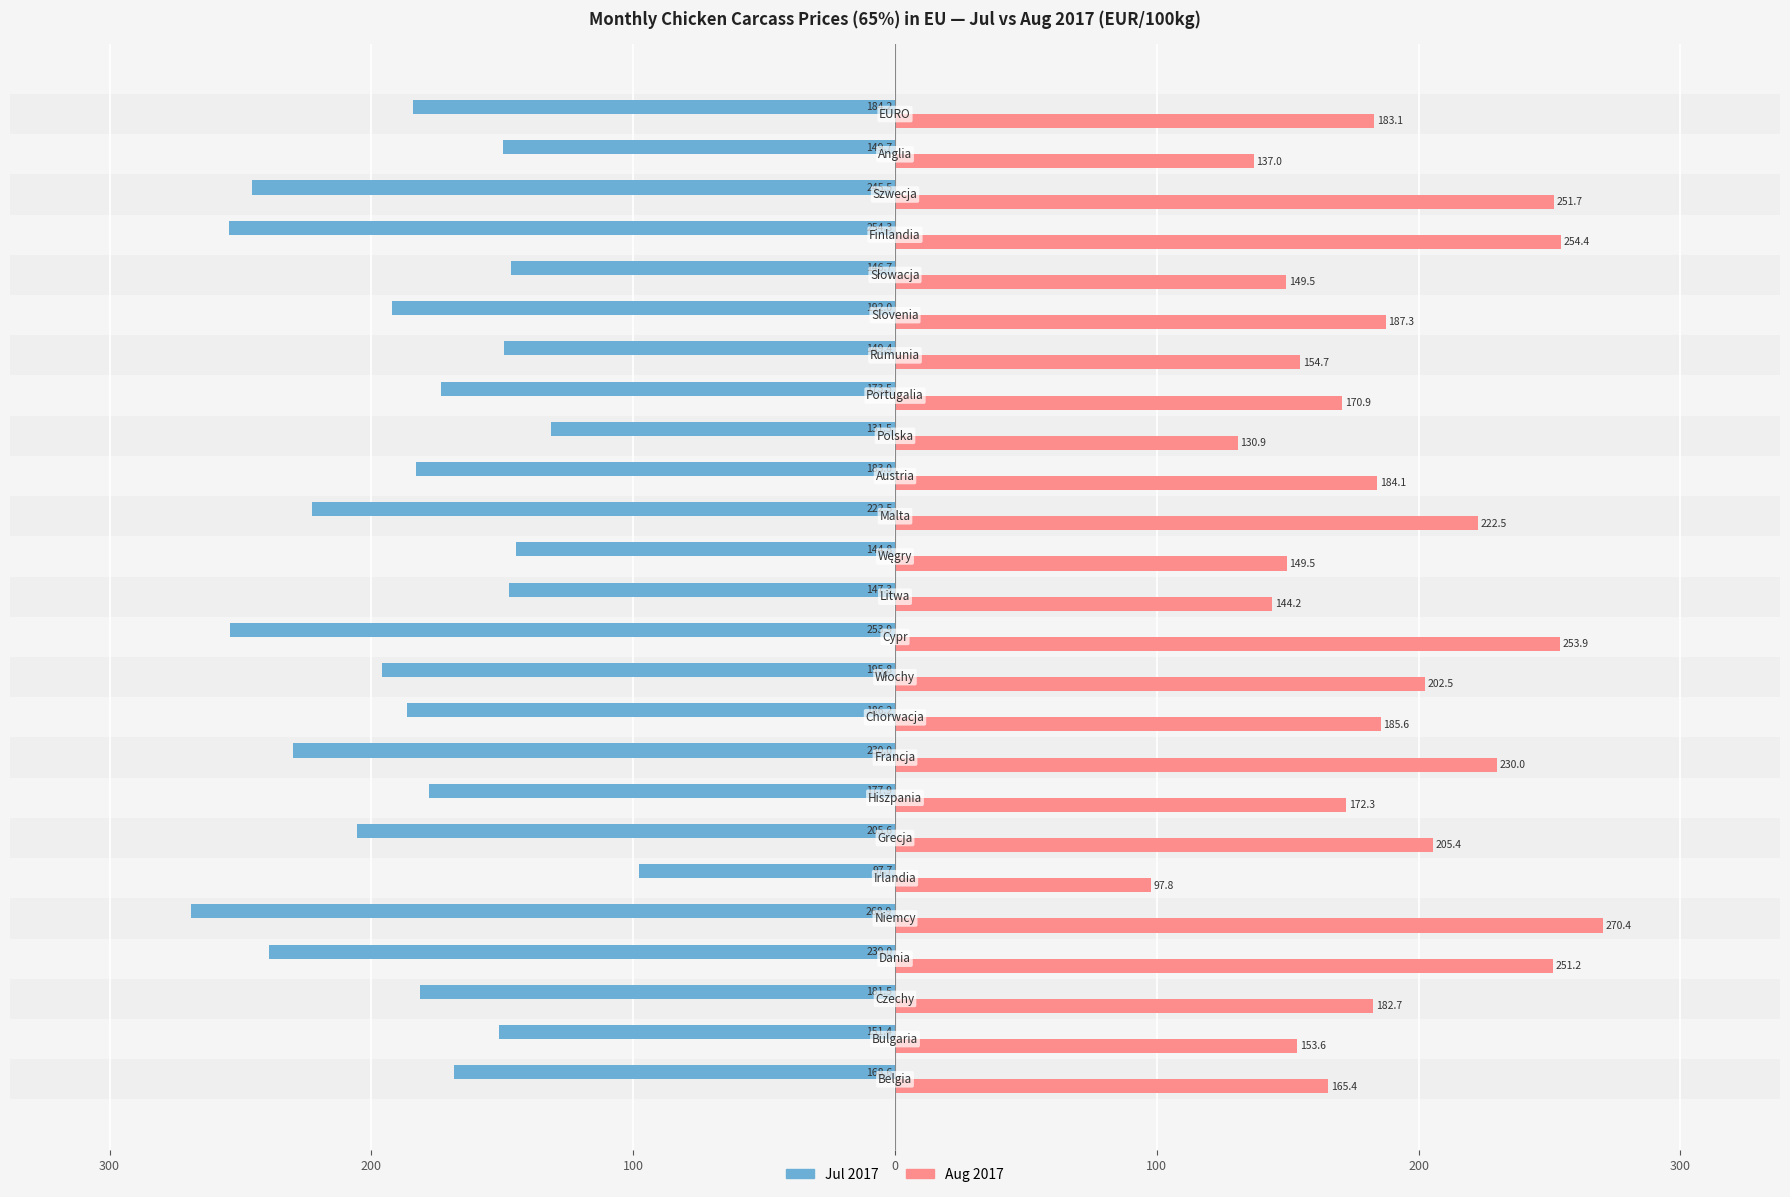

Rank the series by their average value, from highest to lowest.

Aug 2017, Jul 2017